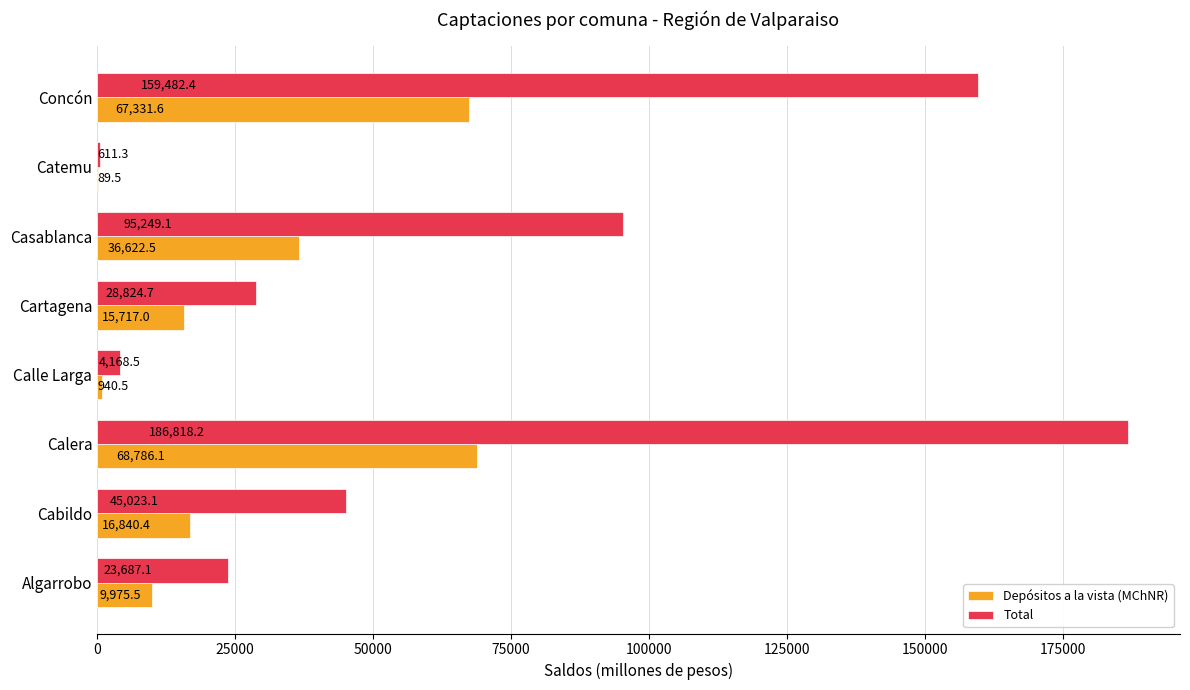

Where is Total nearest to the value 93714?

Casablanca